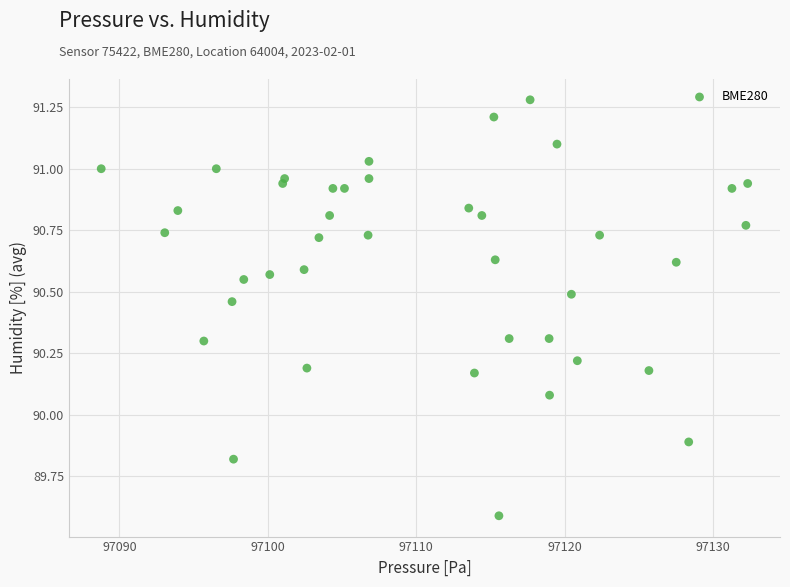

What is the range of X values (max minus min)?

43.5